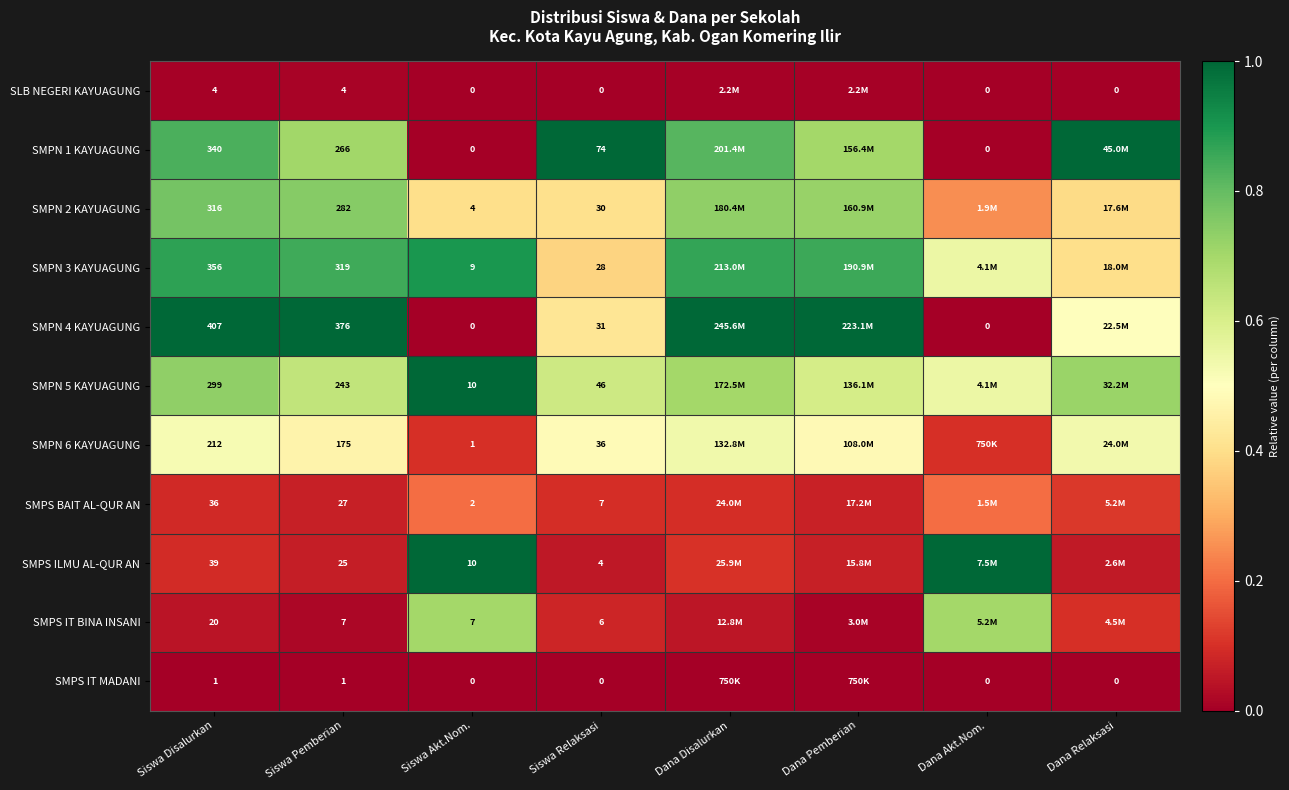

Is the value of SMPS BAIT AL-QUR AN at Dana Pemberian greater than the value of SMPS IT MADANI at Siswa Relaksasi?

Yes